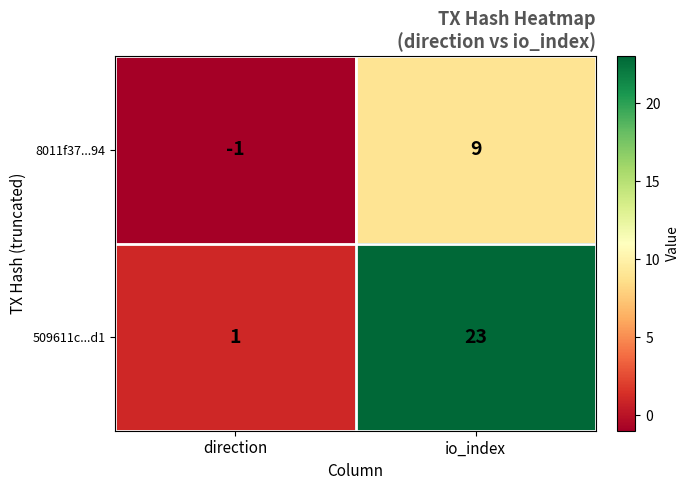

Which category has the highest value across all series?

io_index